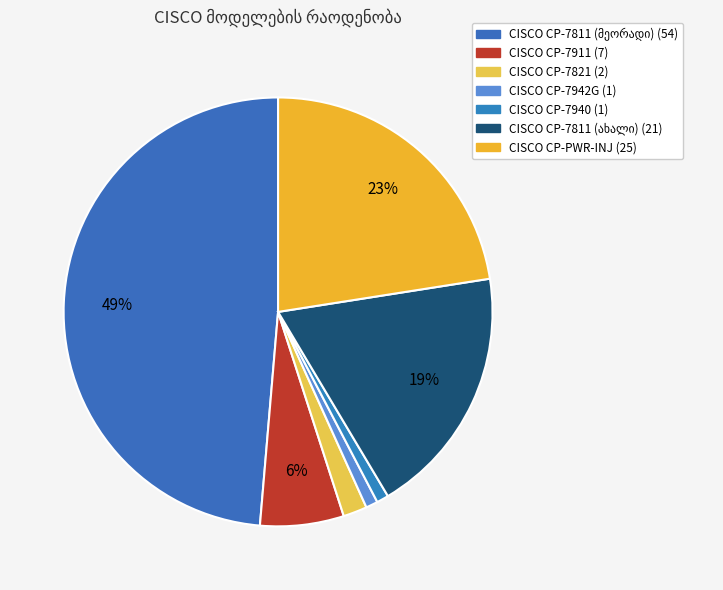

Which slice is the largest?

CISCO CP-7811 (მეორადი)